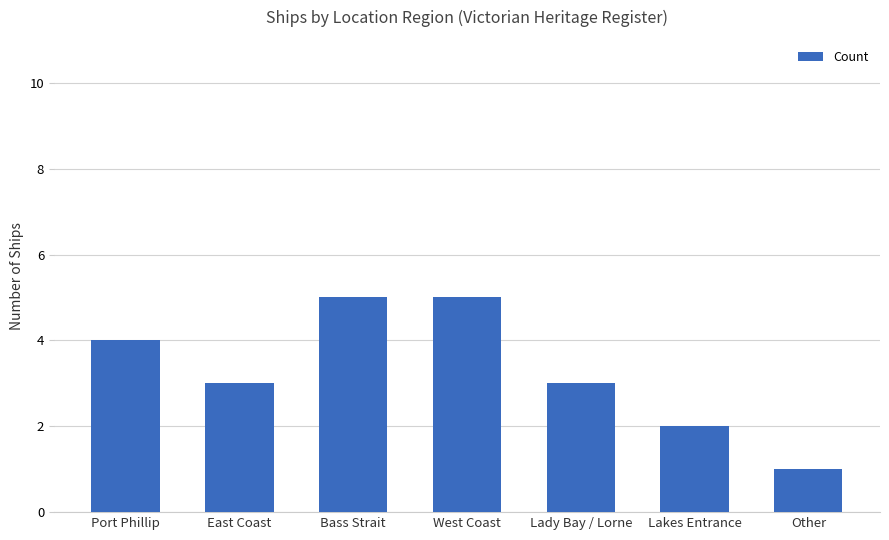

Between Lakes Entrance and Port Phillip, which is larger?

Port Phillip